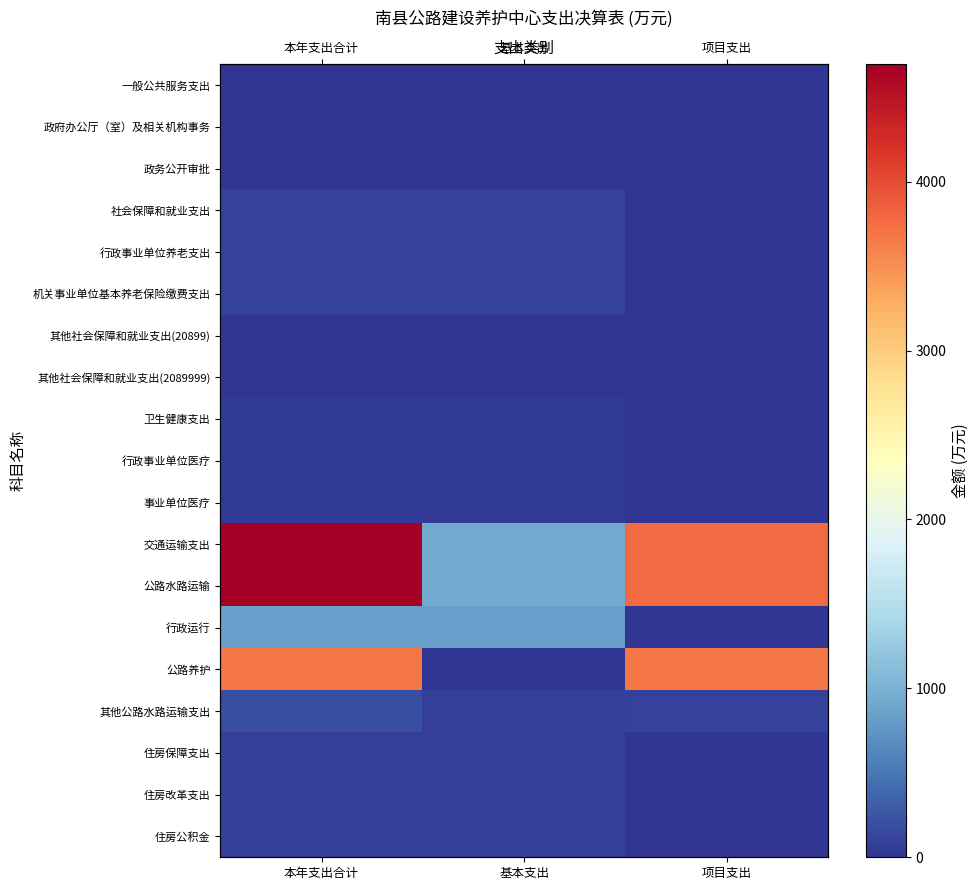

How many series are shown in this chart?

19